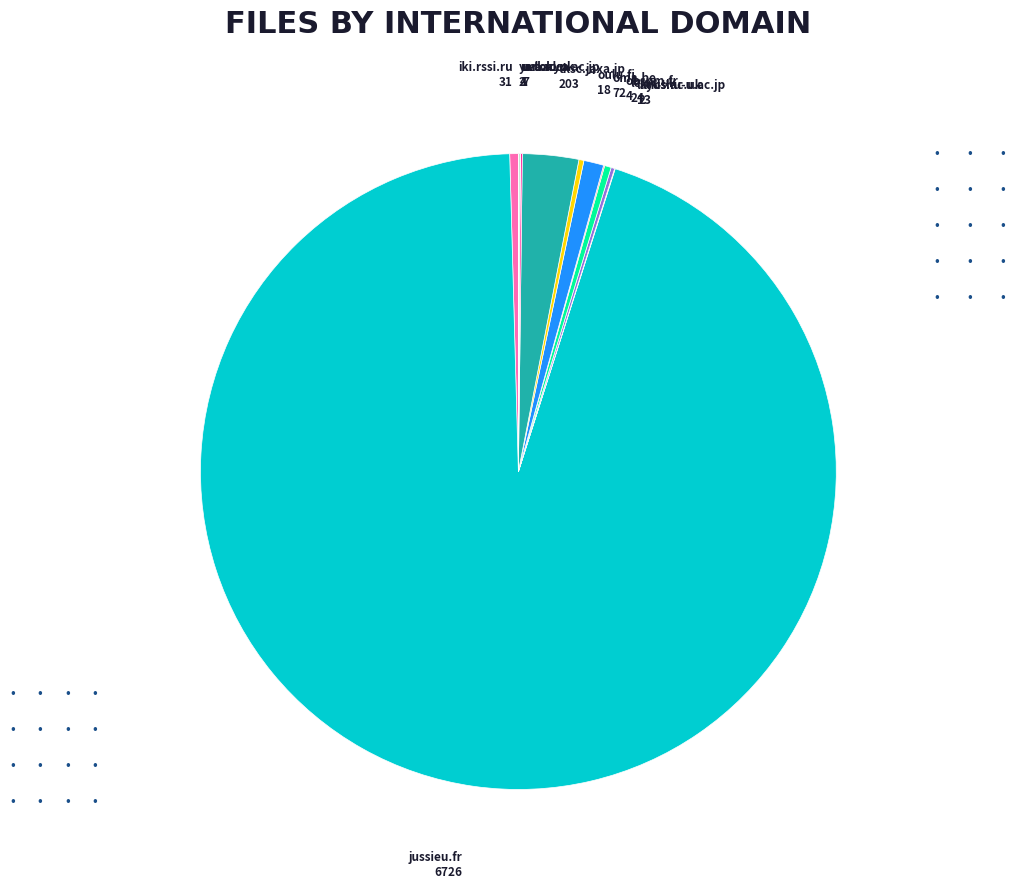

The iki.rssi.ru slice represents 7% of the pie. True or false?

False